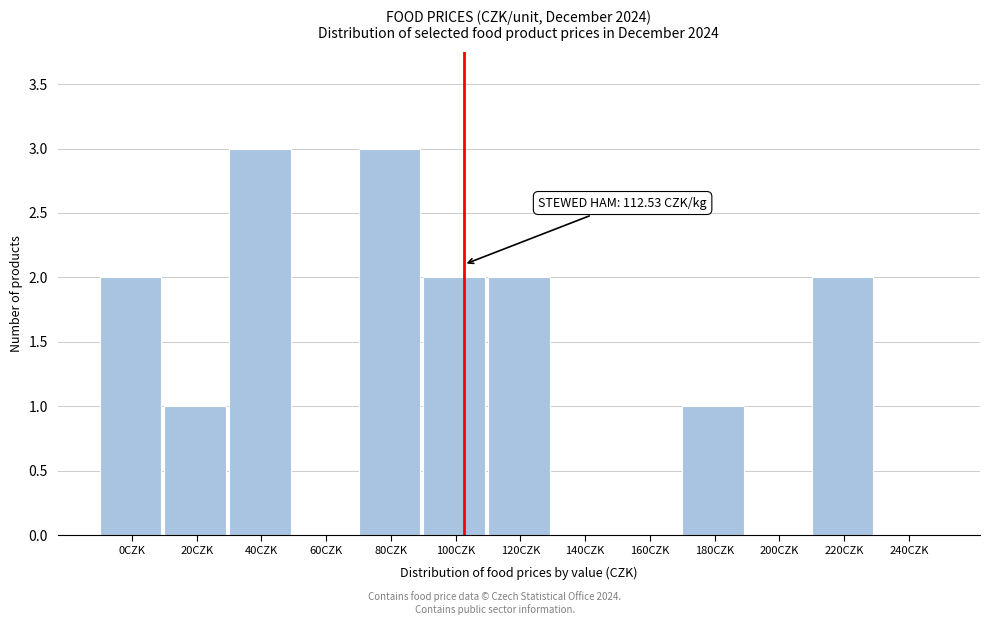

Reading left to right, transcribe all the data shown in this chart.

0CZK=2	20CZK=1	40CZK=3	60CZK=0	80CZK=3	100CZK=2	120CZK=2	140CZK=0	160CZK=0	180CZK=1	200CZK=0	220CZK=2	240CZK=0